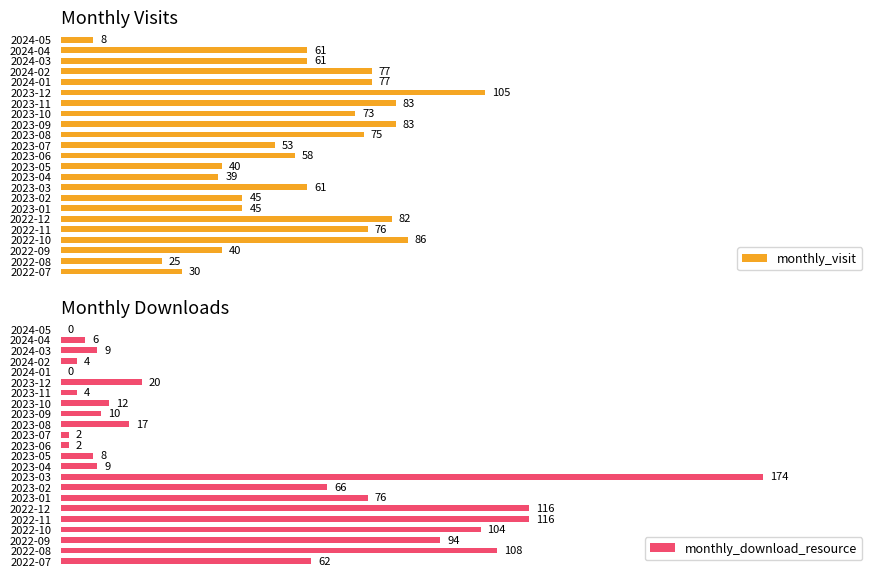

At which label does monthly_visit reach its minimum?

2024-05